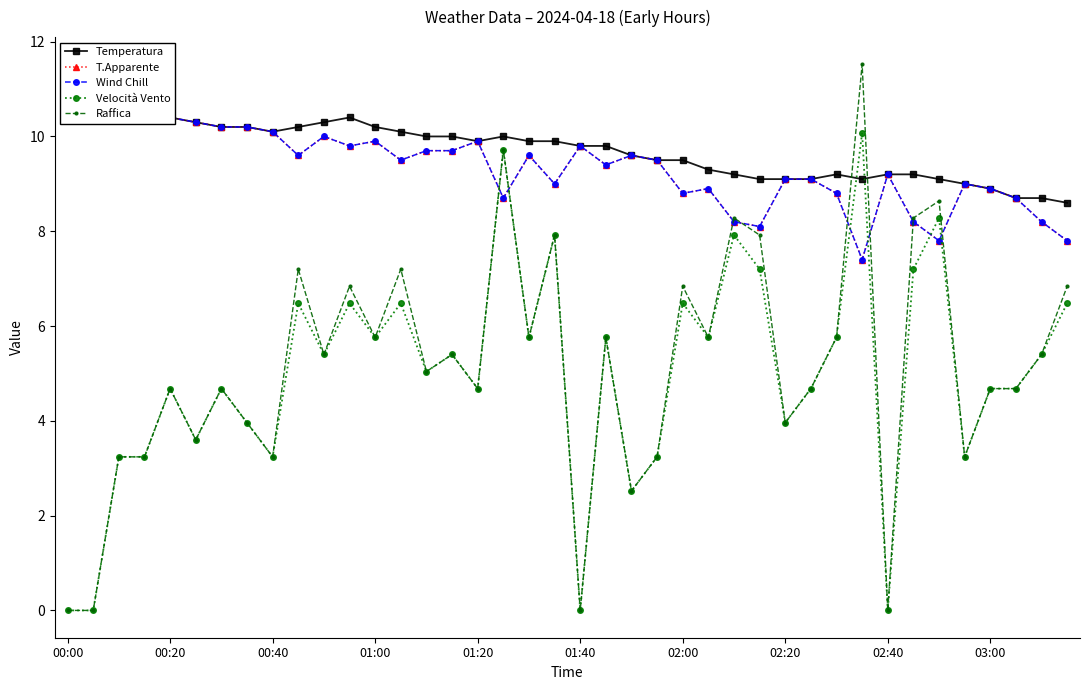

True or false: Velocità Vento has more than 2 interior local peaks.

True